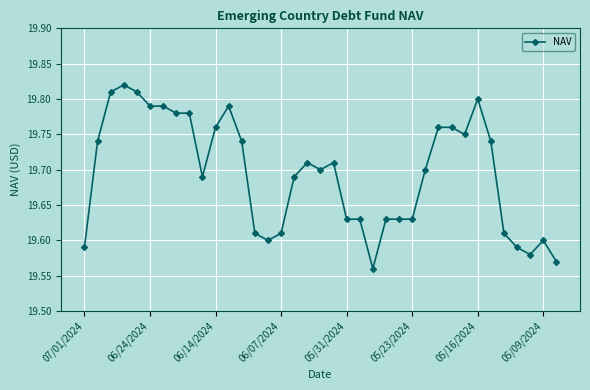

How many values are between 19 and 20?

37